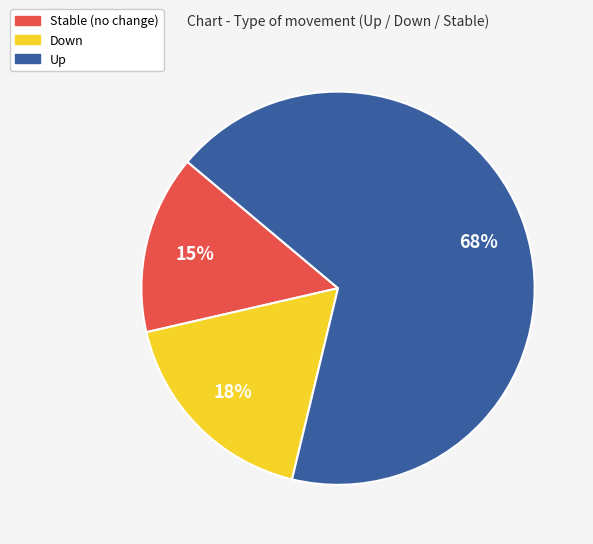

Do Stable (no change) and Down together represent more than half of the pie?

No